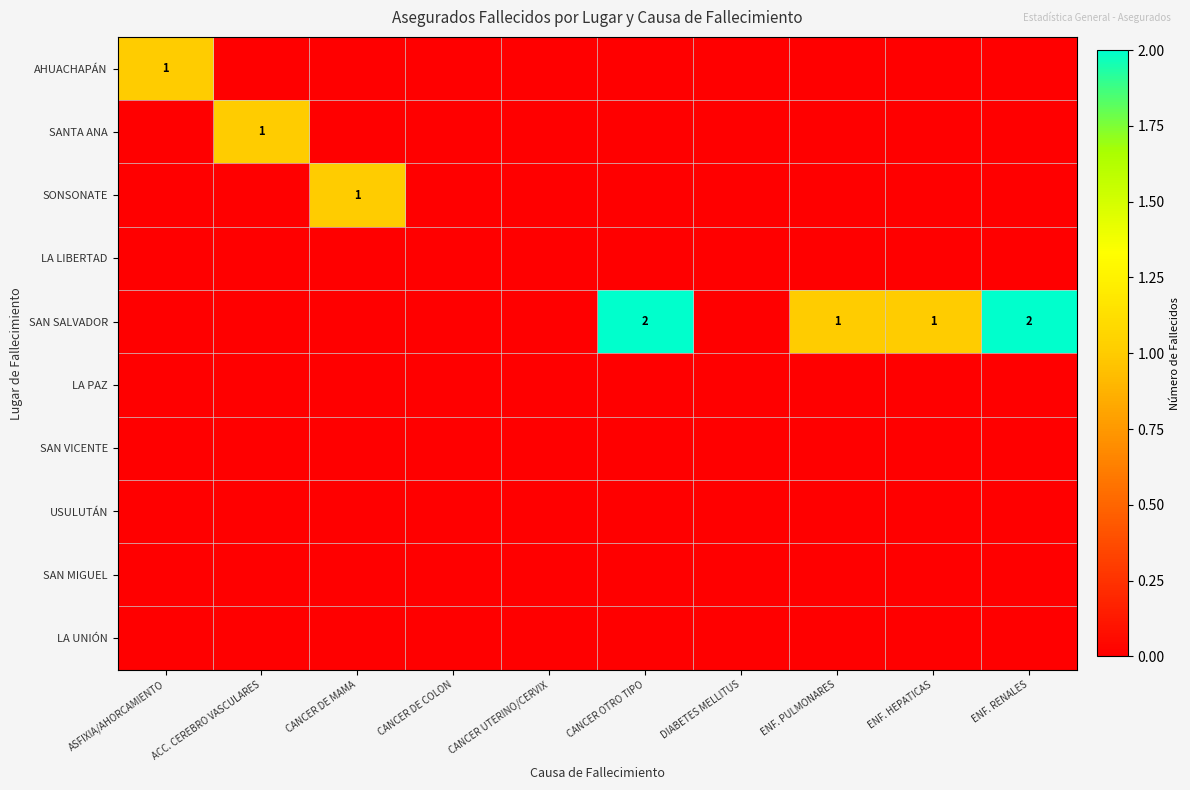

Which series changed the most between ASFIXIA/AHORCAMIENTO and ENF. PULMONARES?

AHUACHAPÁN